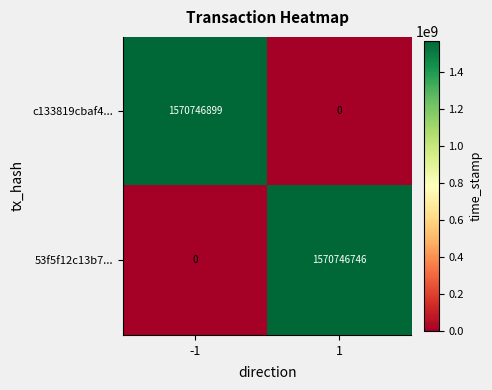

The value of c133819cbaf4... at -1 is 618072602. True or false?

False